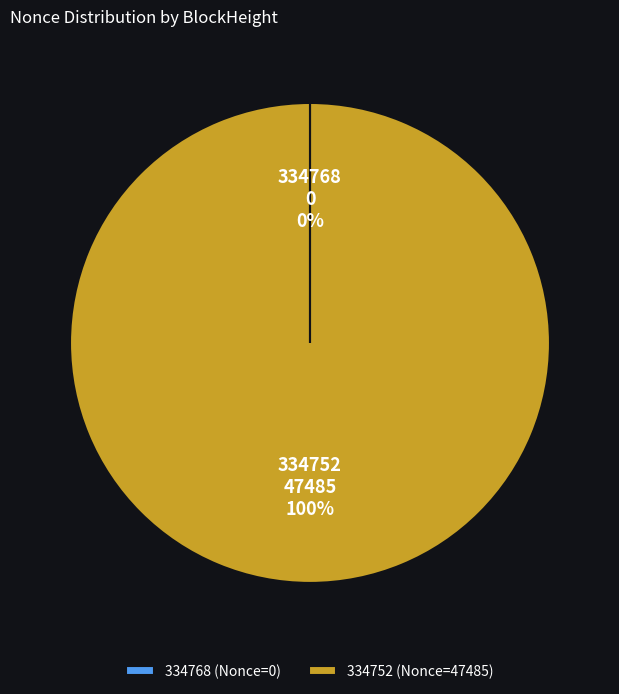

To the nearest percent, what is the average slice percentage?

50%